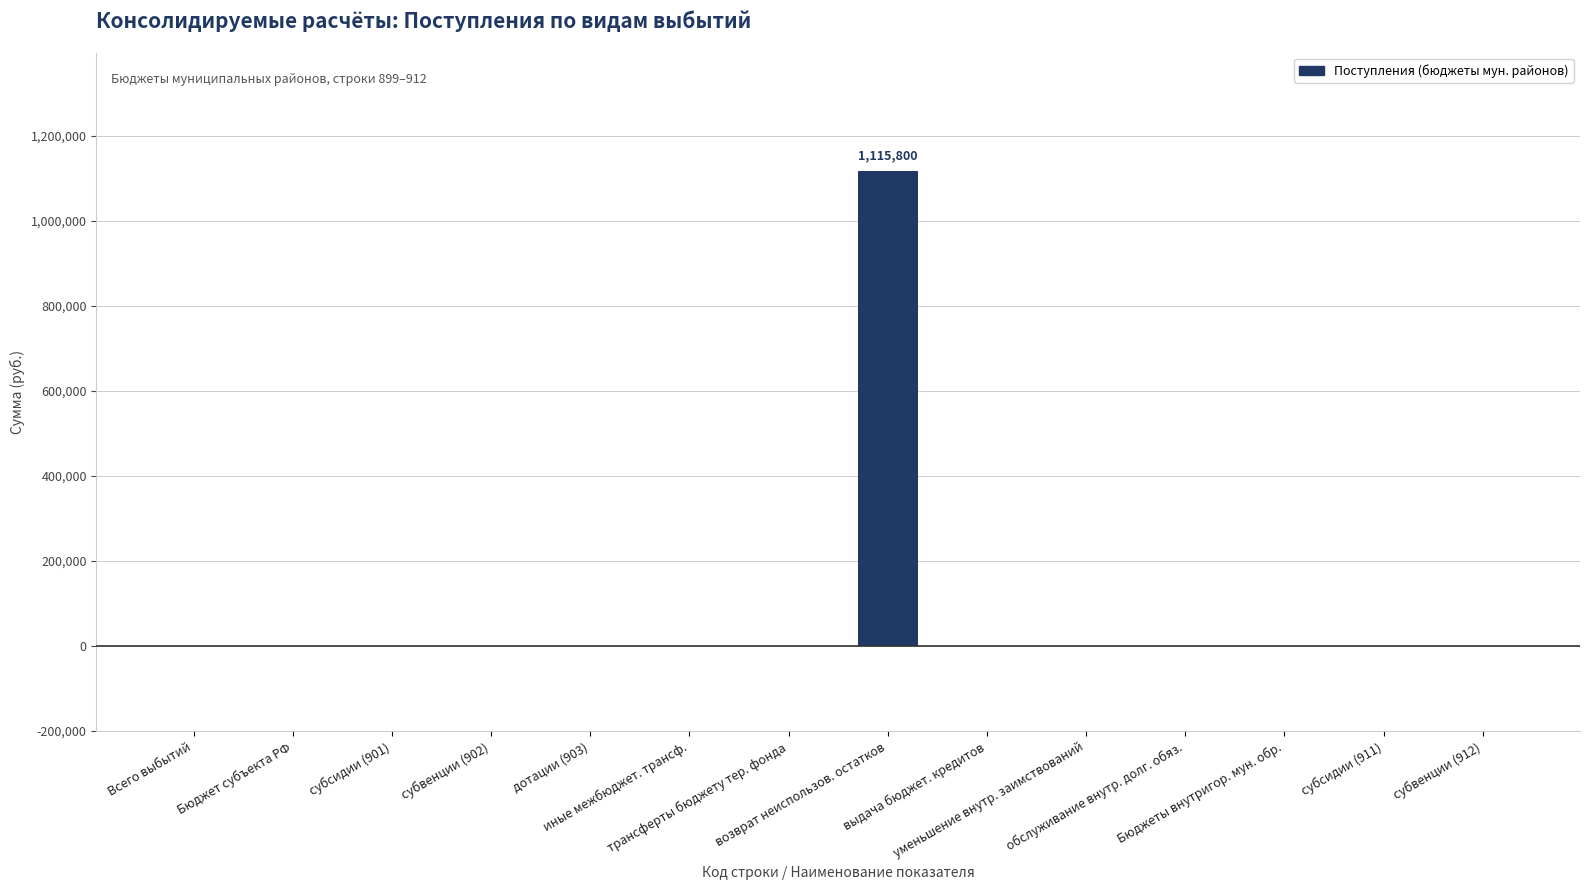

The chart shows a value of -337417 at дотации (903). True or false?

False